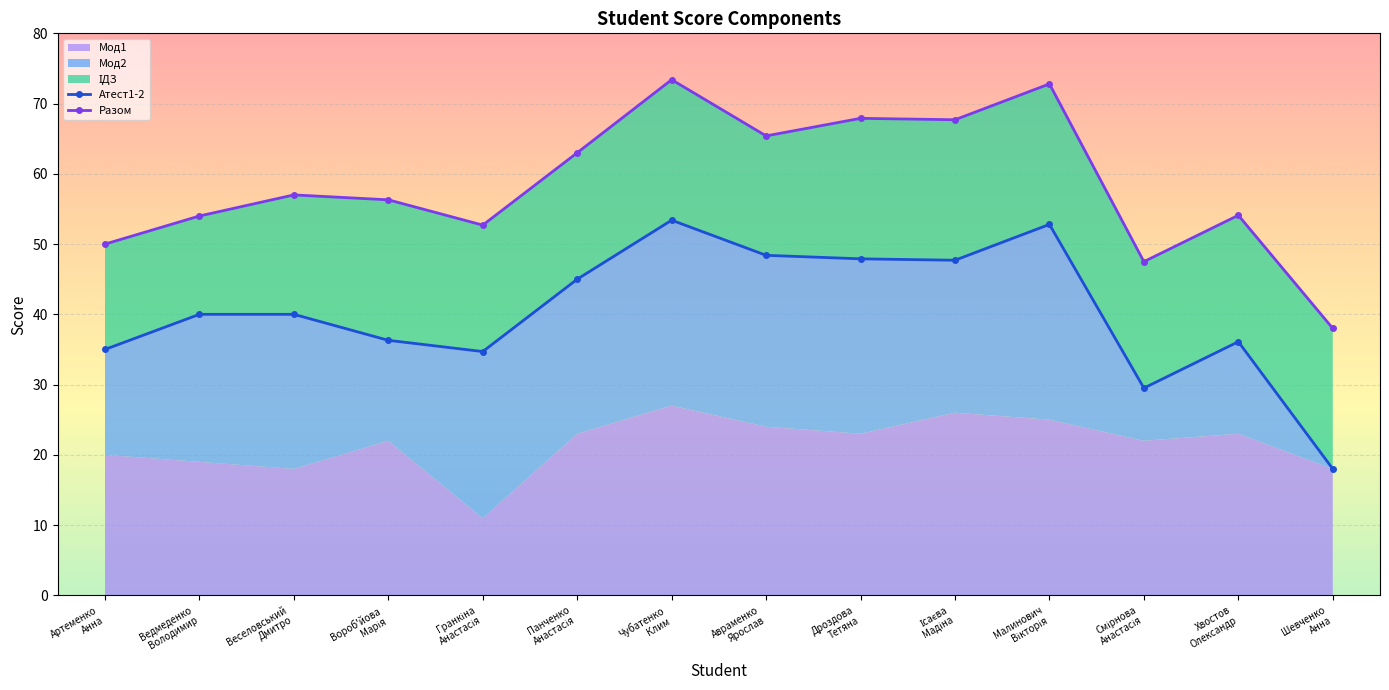

True or false: Разом and Атест1-2 intersect in this chart.

False